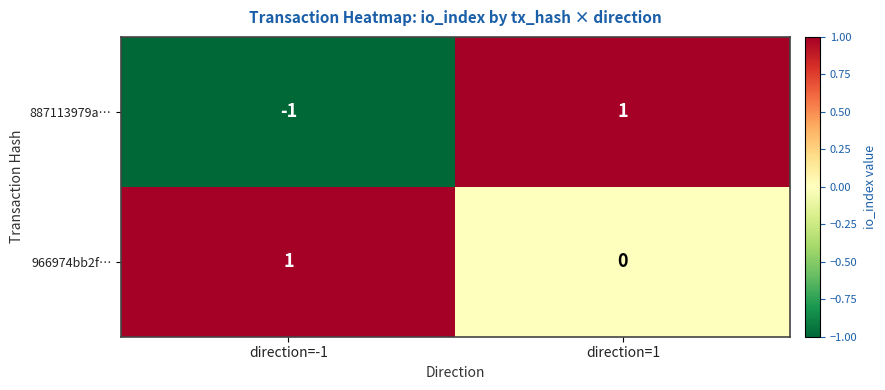

Rank the series at direction=-1 from lowest to highest value.

887113979a…, 966974bb2f…